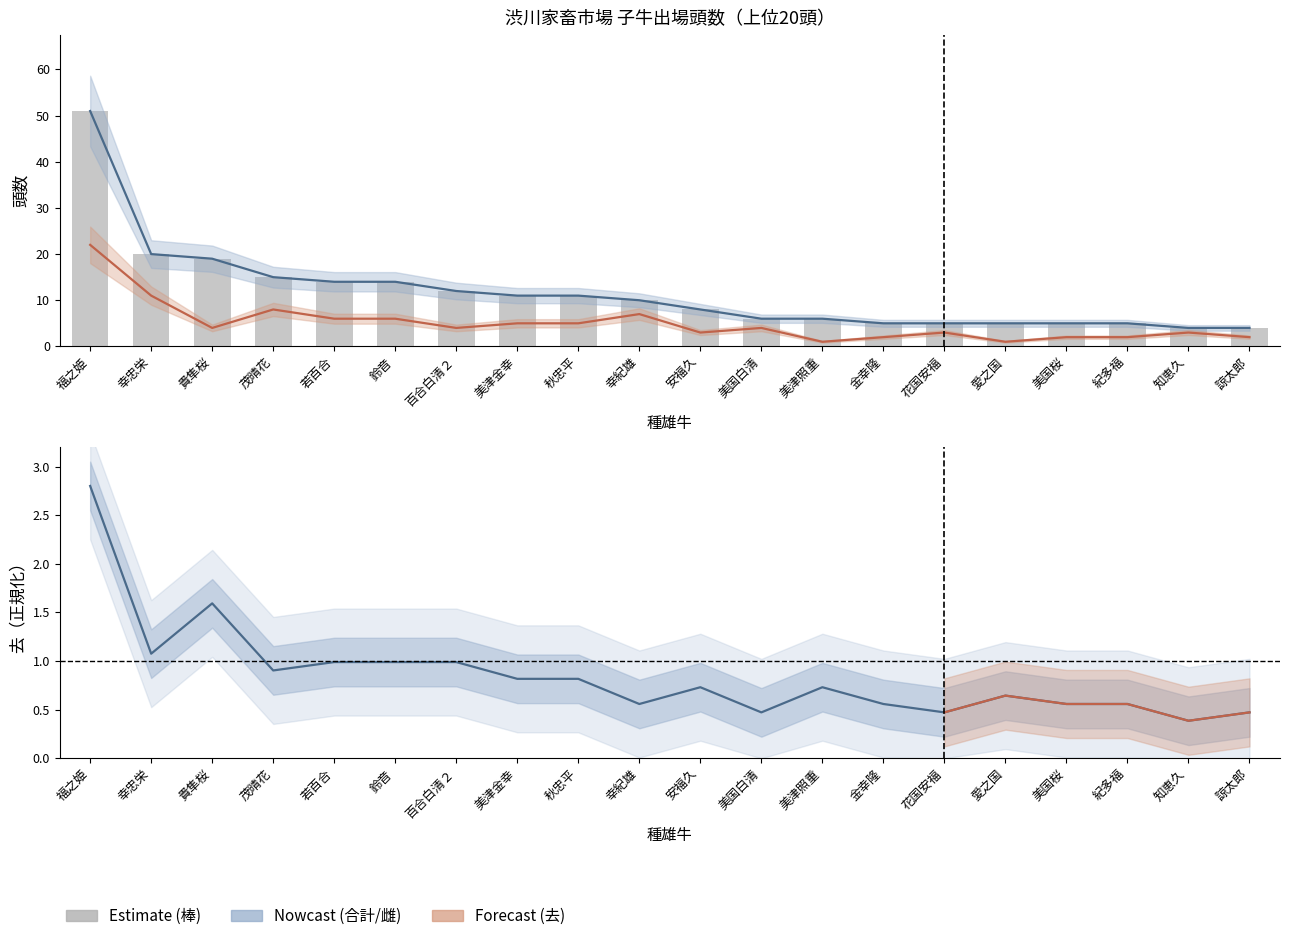

What is the sum of the 合計 values at 鈴音 and 百合白清２?

26.0